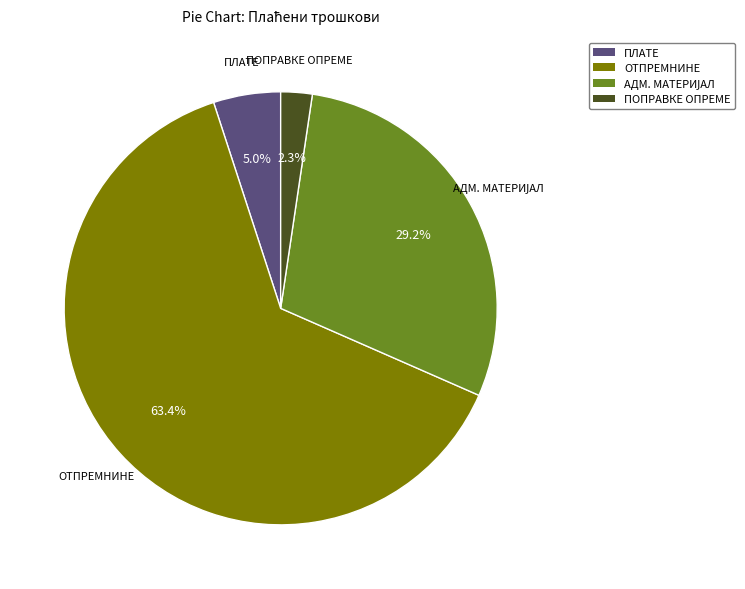

Count the number of slices in the pie.

4